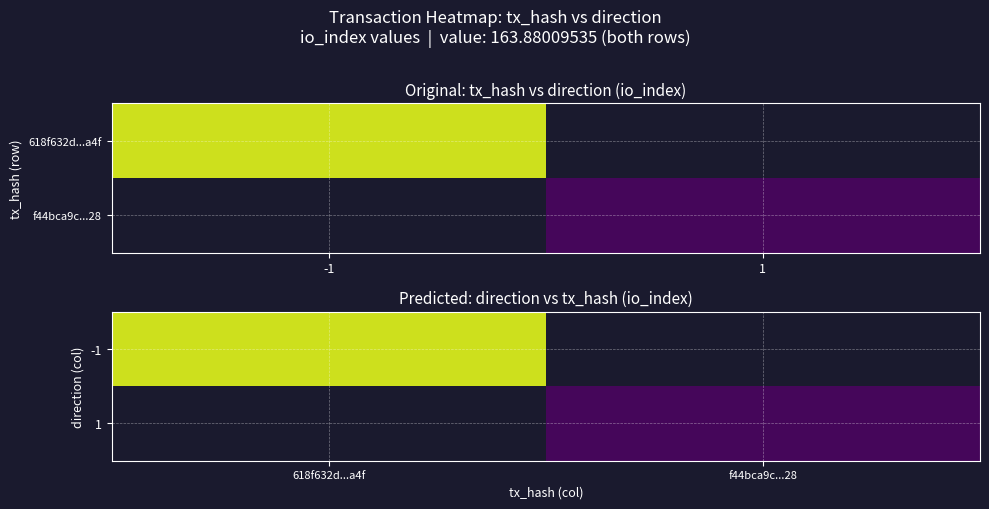

Where is -1 nearest to the value 111?

618f632d...a4f